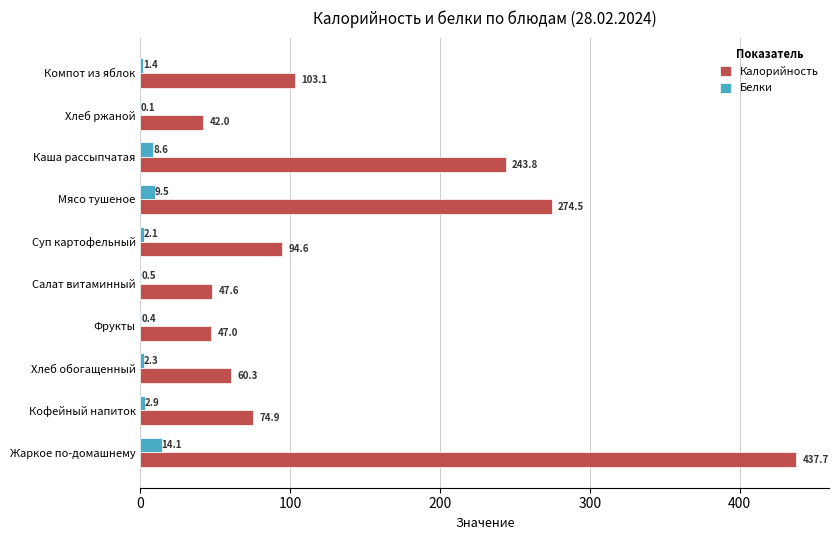

How many categories are shown in the chart?

10